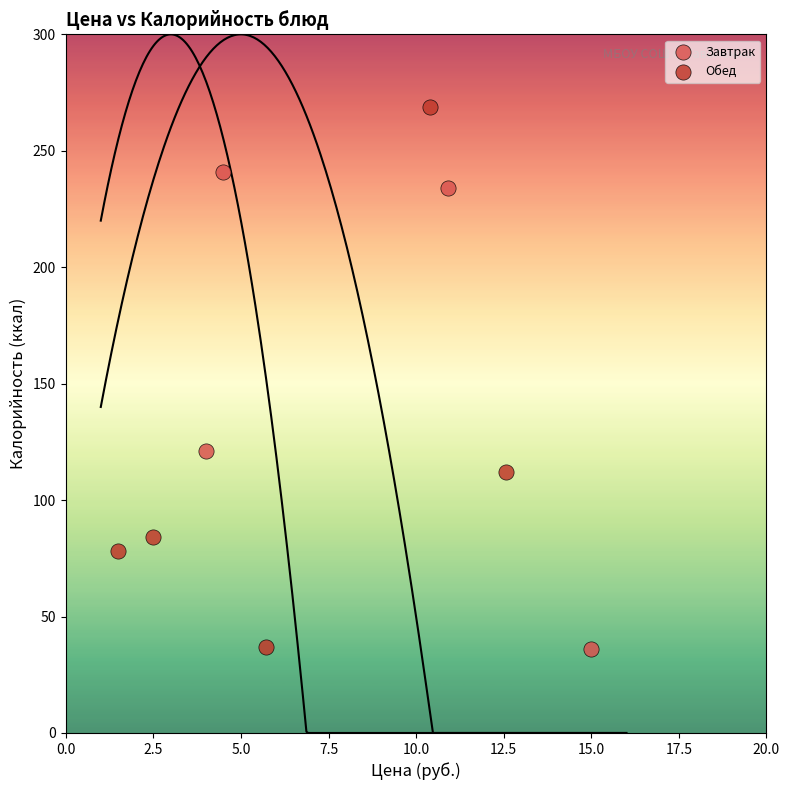

Which series contains the highest Y value?

Обед